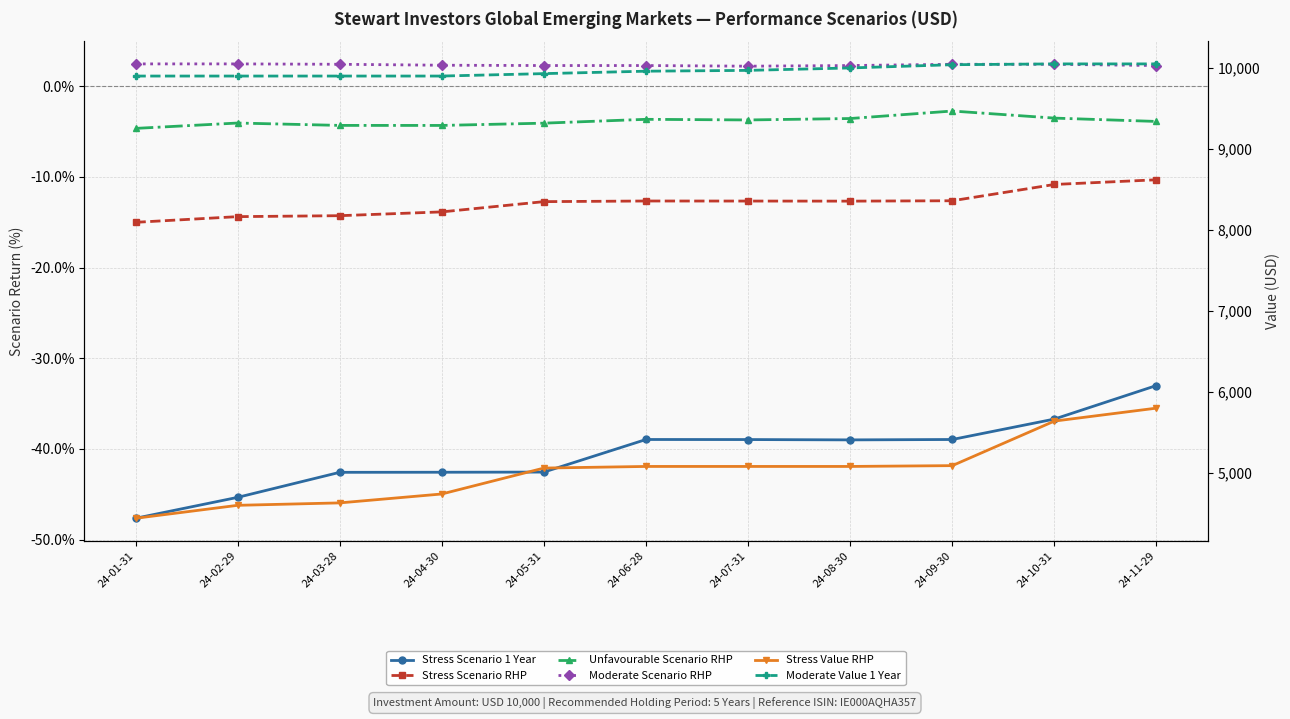

At how many categories does at least one series exceed 8419?

11